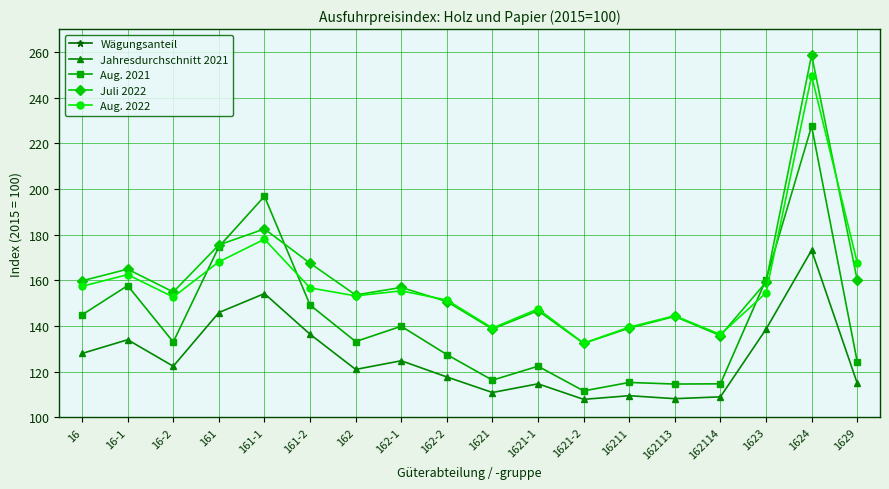

Rank the series by their maximum value, from highest to lowest.

Juli 2022, Aug. 2022, Aug. 2021, Jahresdurchschnitt 2021, Wägungsanteil